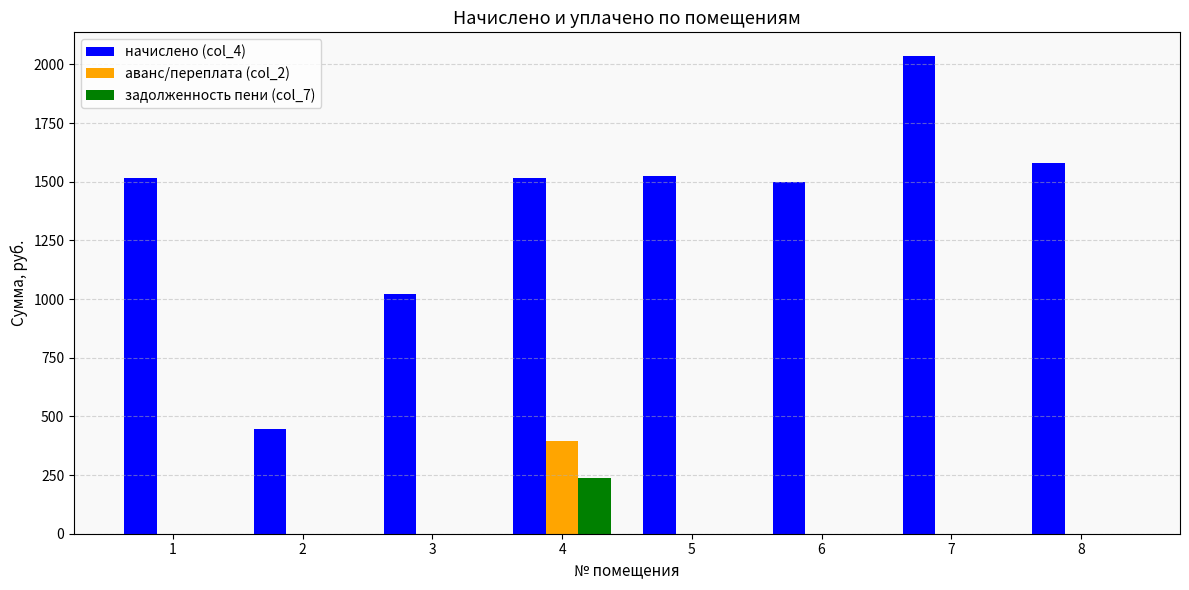

What is the spread (max minus min) of values at 2?

445.2